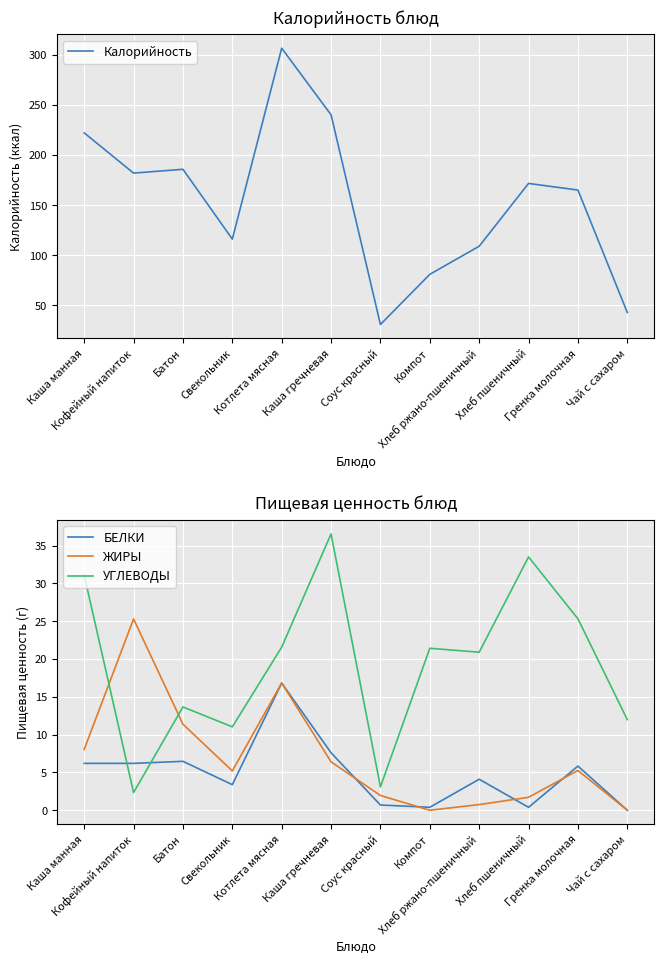

What is the difference between the second highest and second lowest values in the УГЛЕВОДЫ series?

30.4